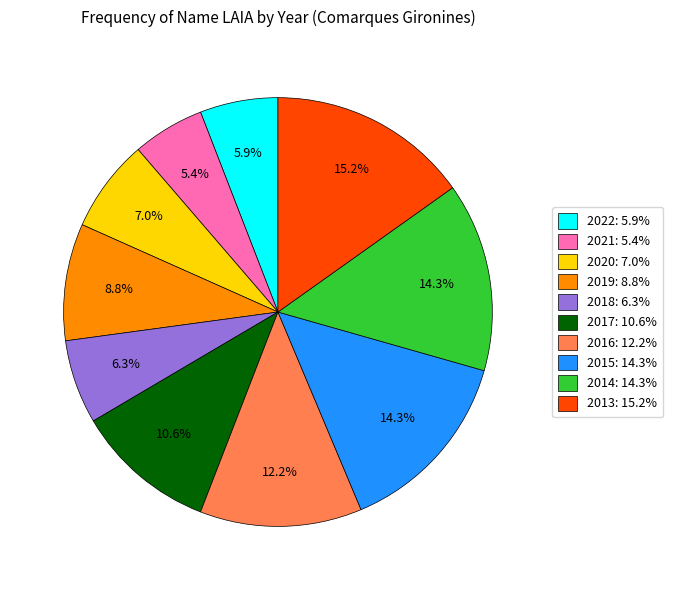

What is the largest slice in the pie chart?

2013